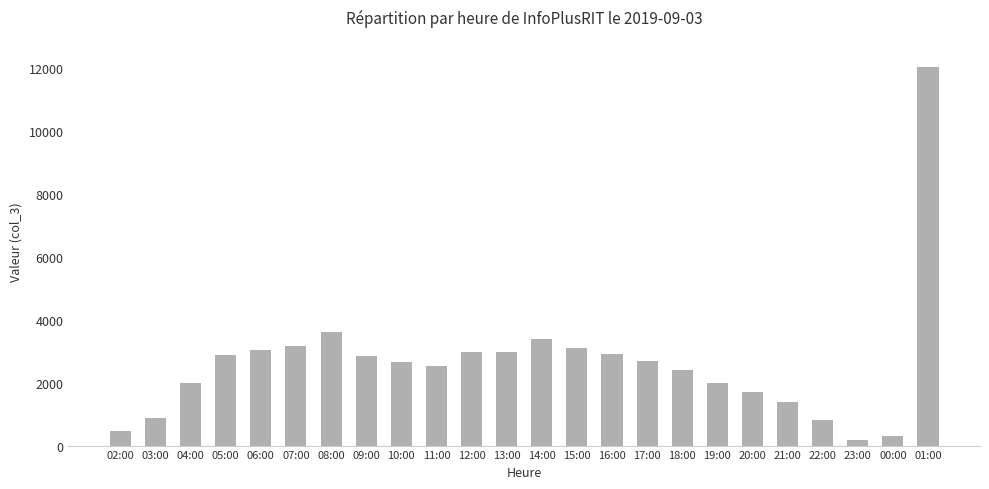

At which category does the chart reach its peak across all series?

01:00